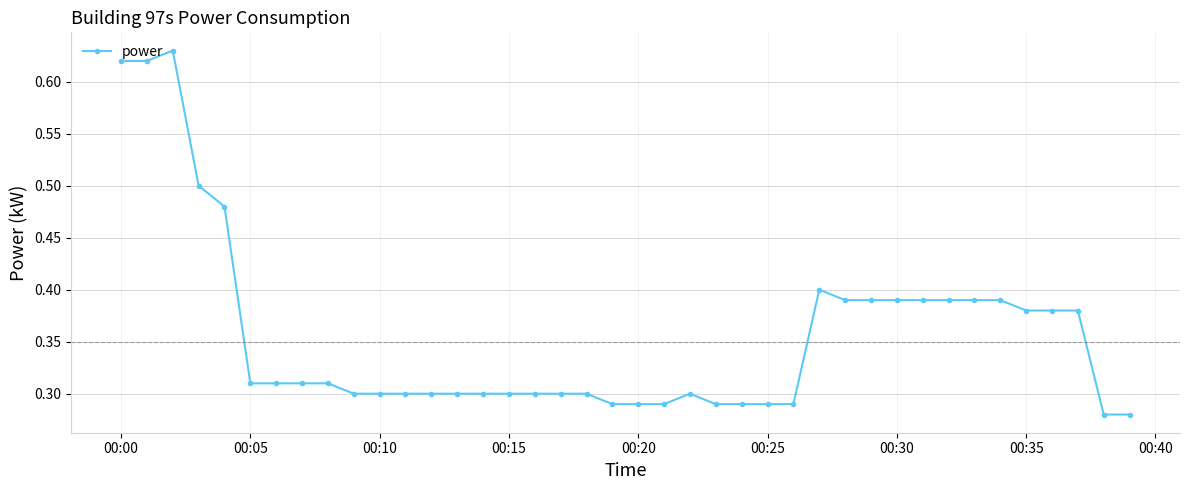

Count the values in the range 0 to 1.

40